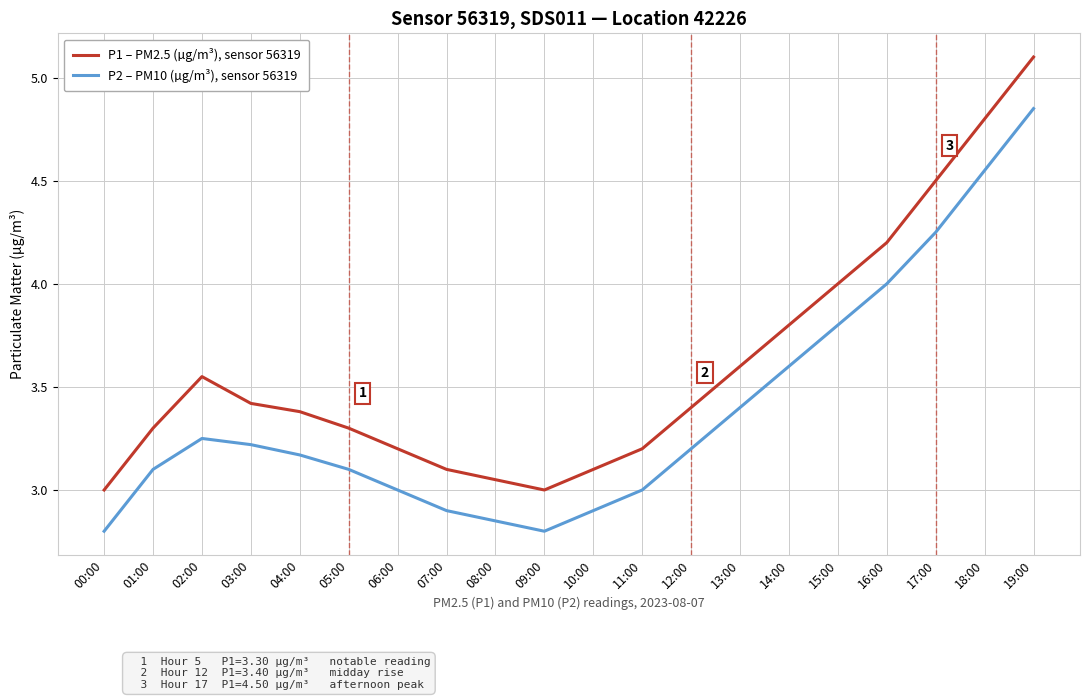

Which series has the largest range (max minus min)?

P1 – PM2.5 (µg/m³), sensor 56319